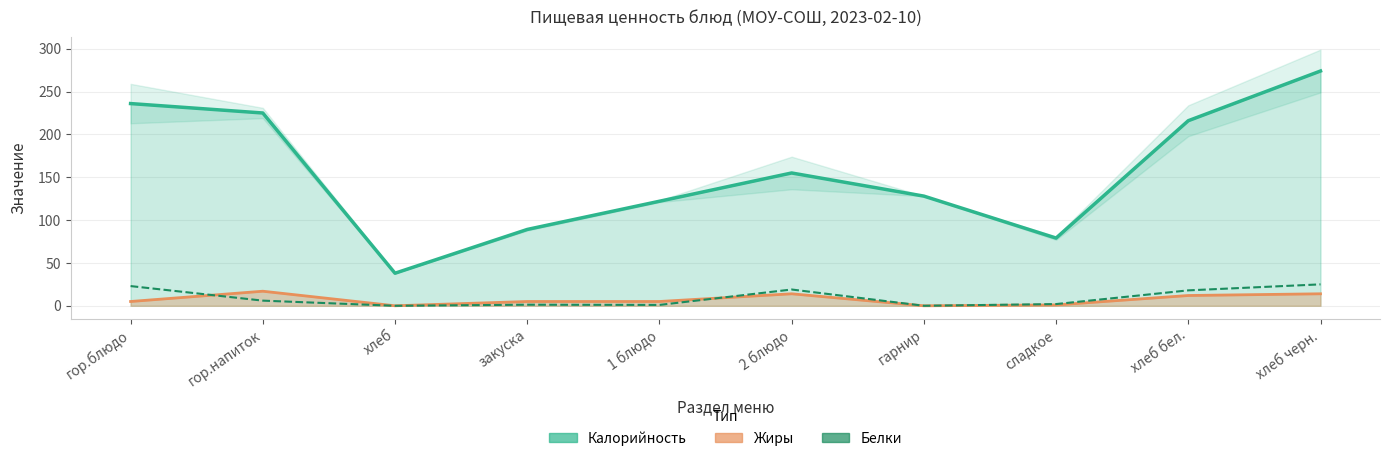

What position from the right is 2 блюдо?

5